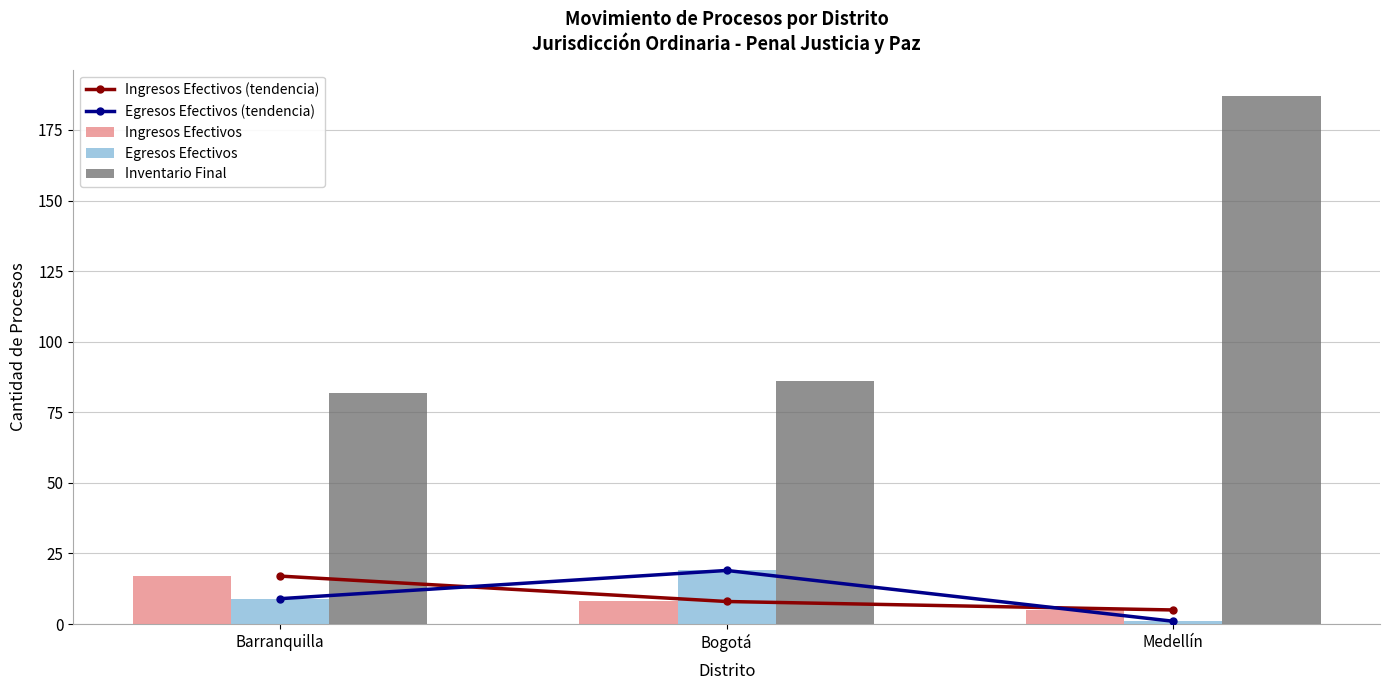

At Medellín, list the series in order from largest to smallest.

Inventario Final, Ingresos Efectivos (tendencia), Ingresos Efectivos, Egresos Efectivos (tendencia), Egresos Efectivos